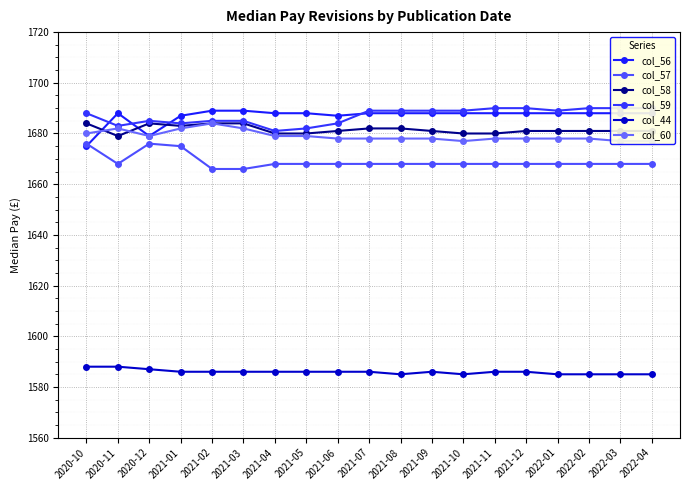

The value of col_44 at 2021-03 is 1586. True or false?

True